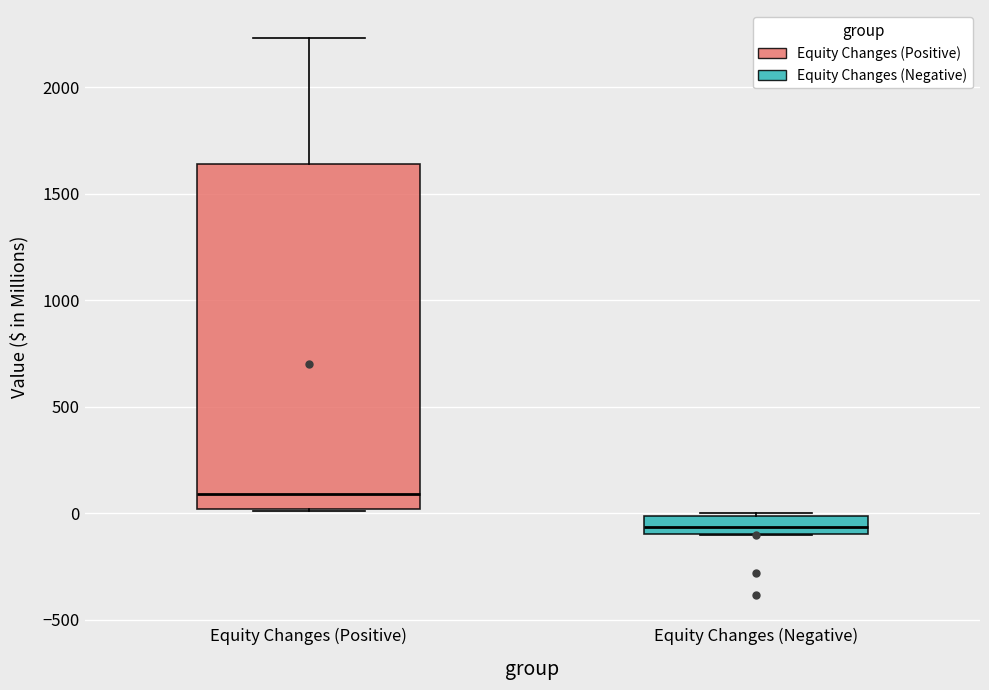

Where is the lower edge of the box for Equity Changes (Negative) on the y-axis? The values are not printed on the chart, so give them approximately, as read against the axis.

-100